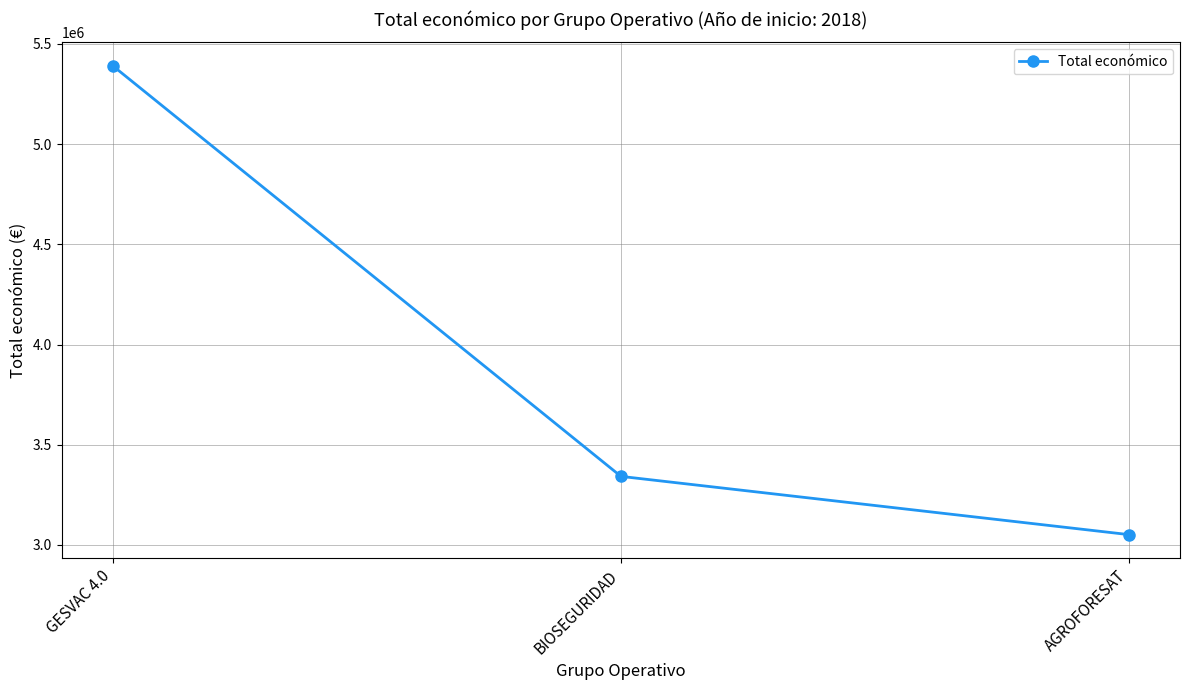

What is the change in value from GESVAC 4.0 to AGROFORESAT?

-2339025